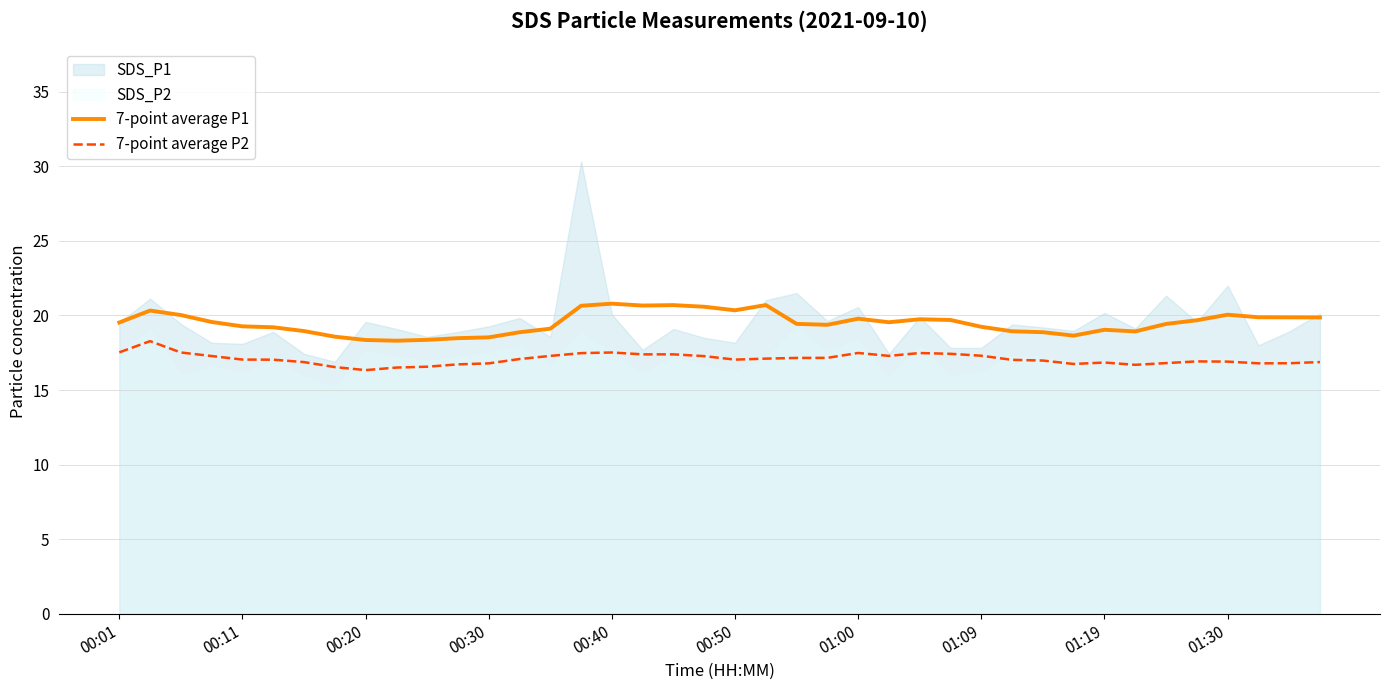

True or false: 7-point average P2 and 7-point average P1 cross at least once.

False